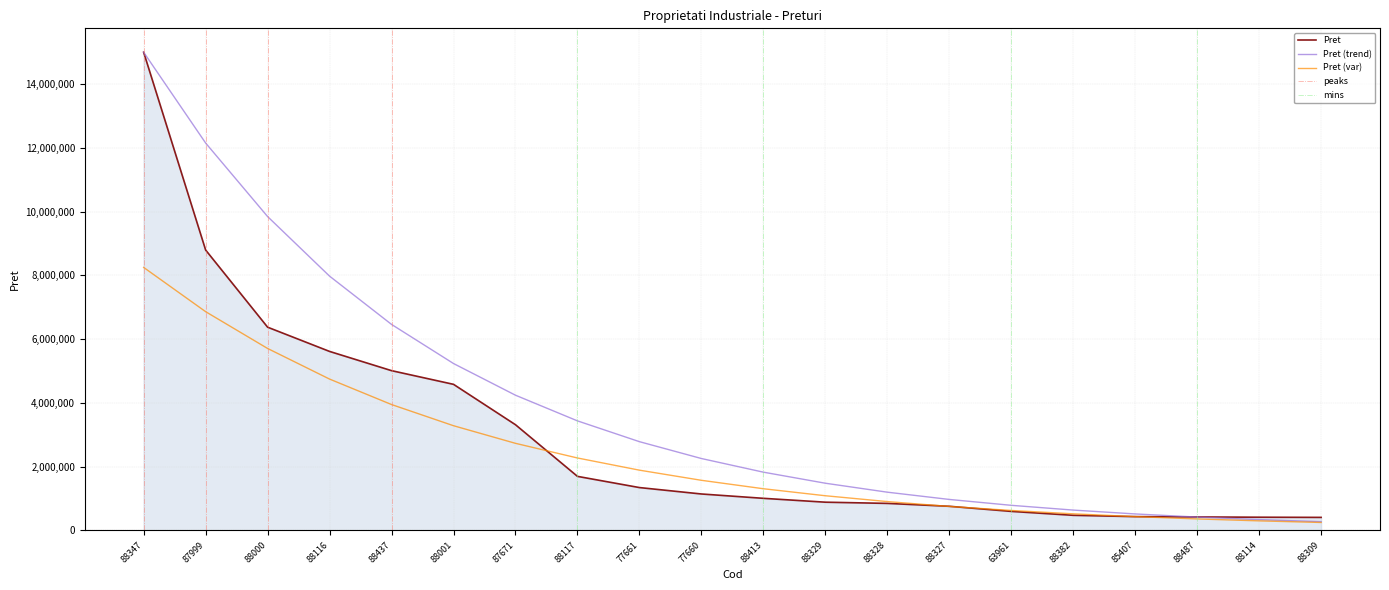

The chart shows a value of 1853877.3 at 88437. True or false?

False